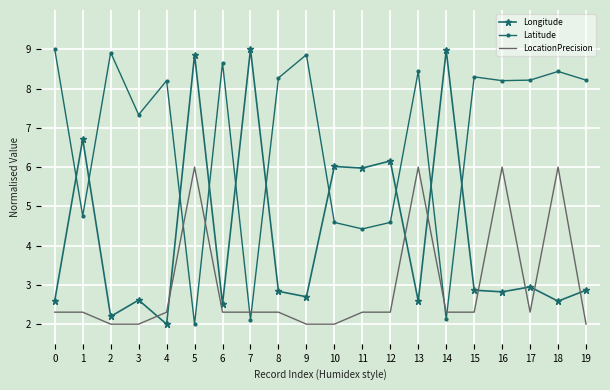

What is the minimum value for Latitude?

2.0